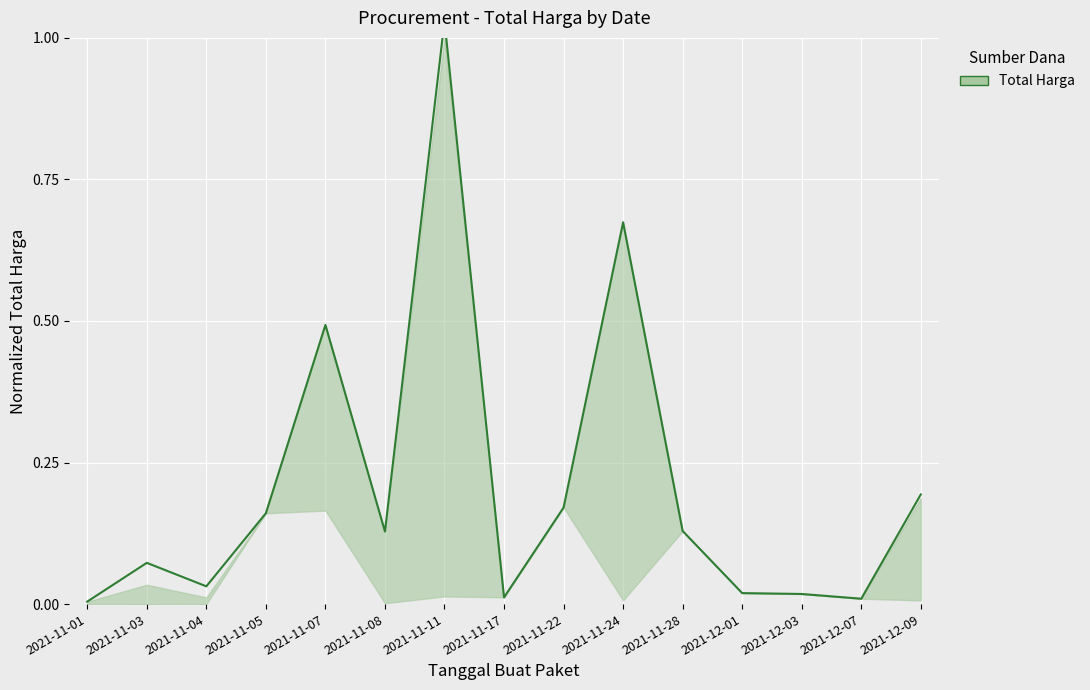

What is the label of the 10th point from the left?

2021-11-24